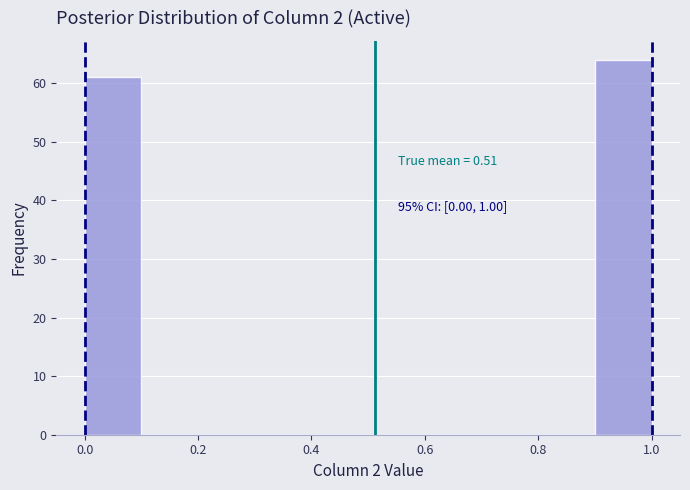

Which range on the x-axis has the tallest bar?

0.9 to 1.0